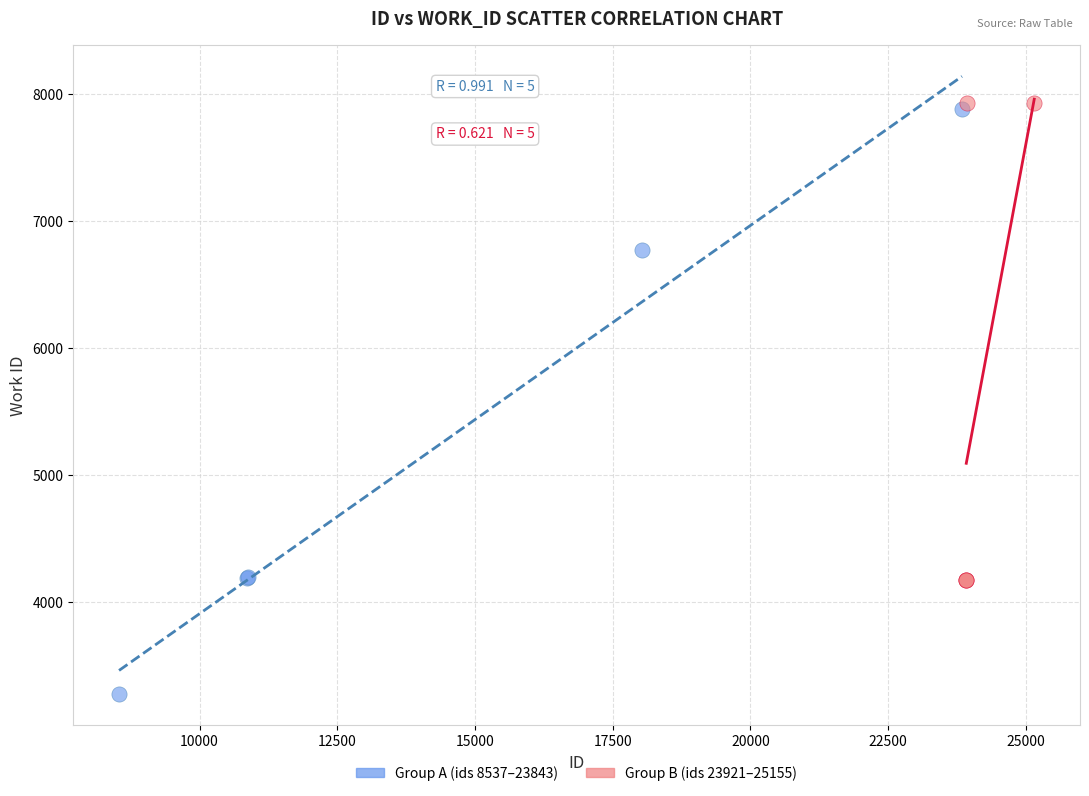

Which series contains the lowest Y value?

Group A (ids 8537–23843)